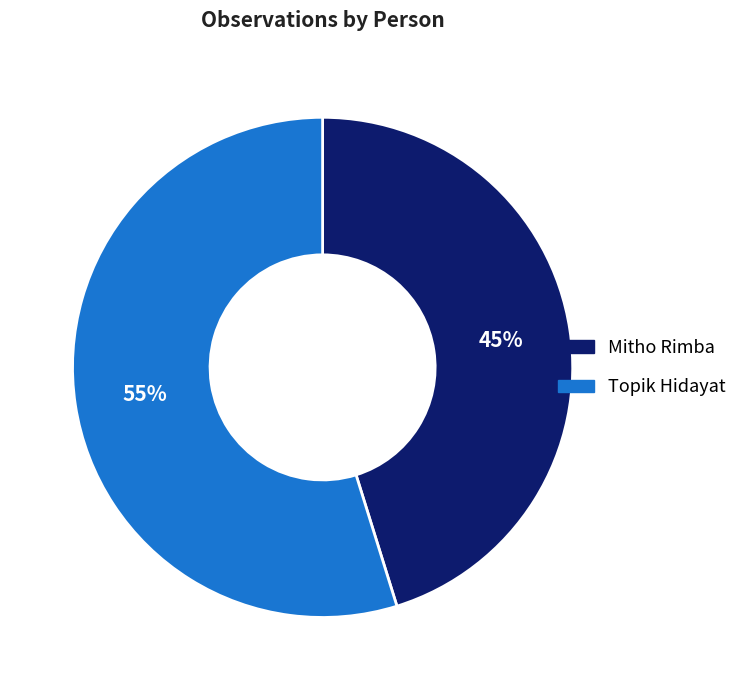

Which slice is the largest?

Topik Hidayat